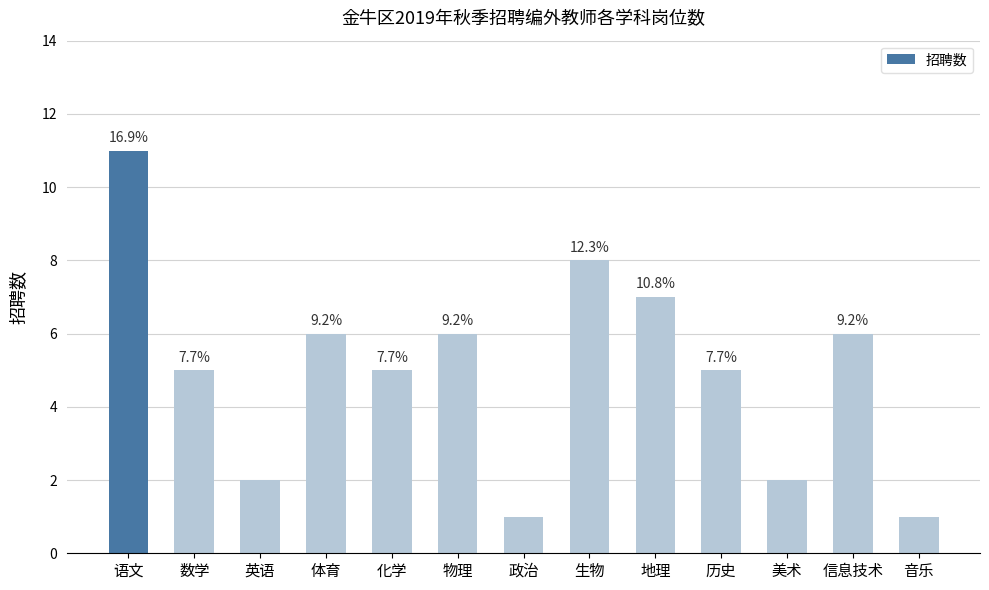

How many bars are there in total?

13